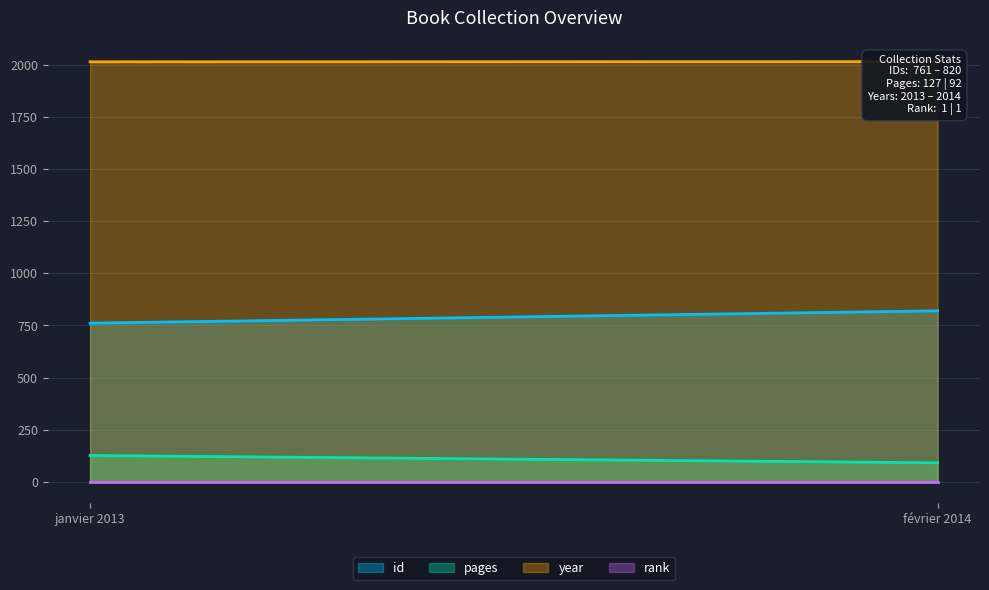

The id series shows 761 at janvier 2013. True or false?

True